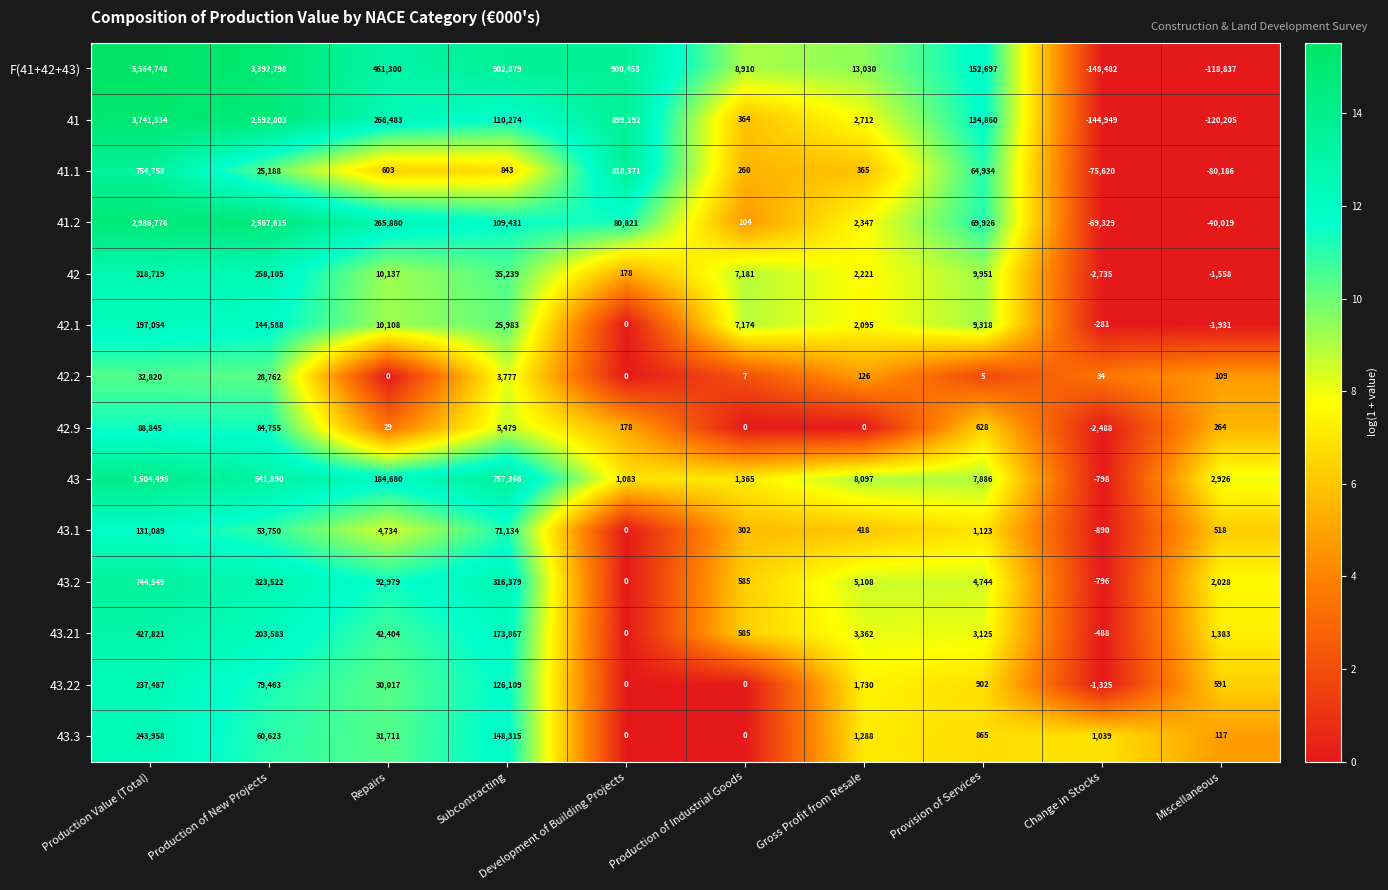

At which category does the chart reach its peak across all series?

Production Value (Total)